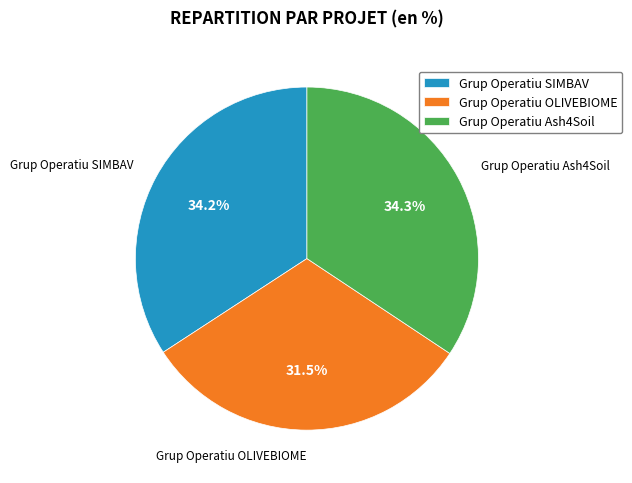

What is the smallest slice in the pie chart?

Grup Operatiu OLIVEBIOME